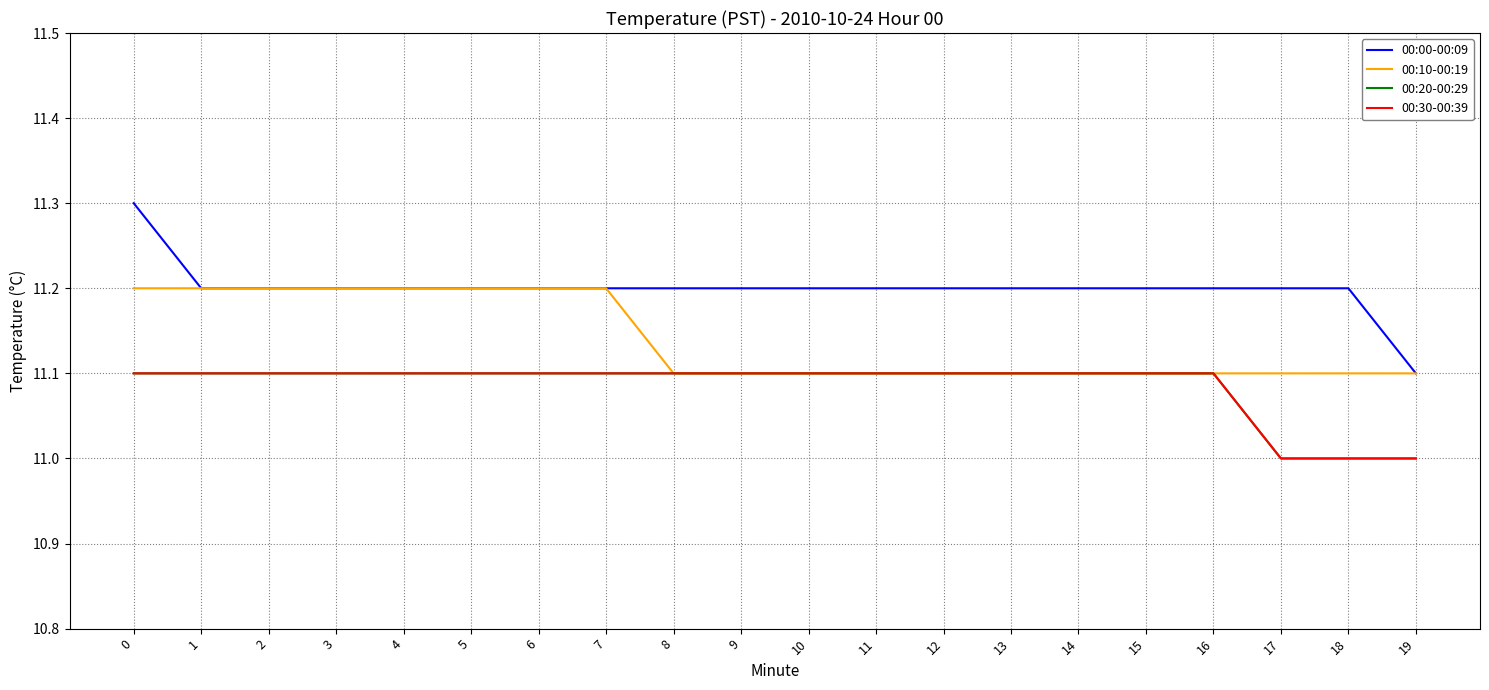

Is this an area chart (filled region under the line)?

No